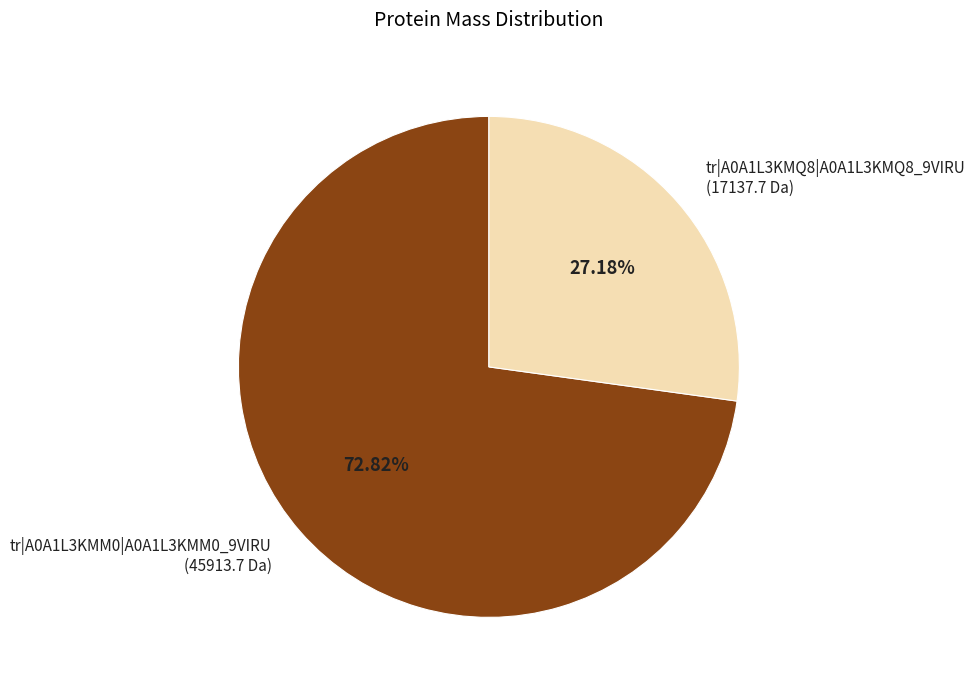

What percentage is the tr|A0A1L3KMQ8|A0A1L3KMQ8_9VIRU slice, to the nearest percent?

27%